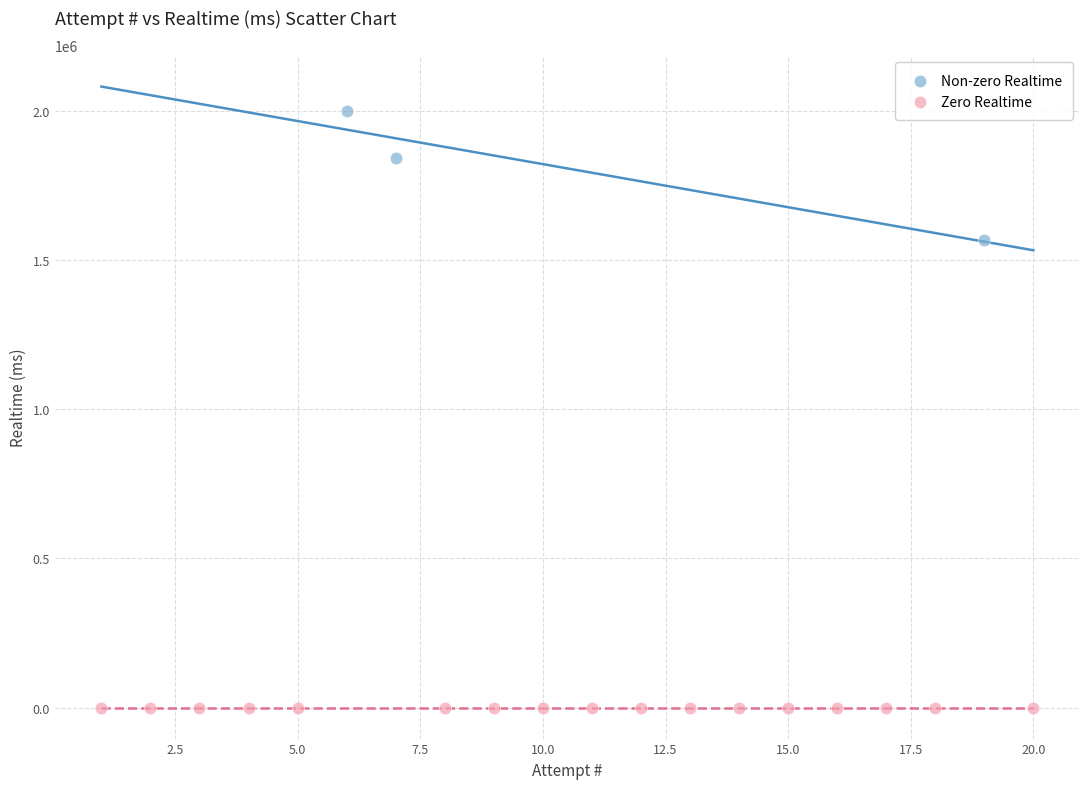

Which series contains the lowest Y value?

Zero Realtime